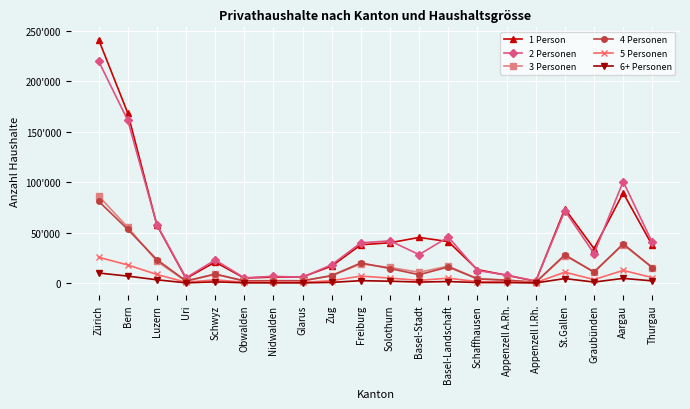

What are all the series names shown in the legend?

1 Person, 2 Personen, 3 Personen, 4 Personen, 5 Personen, 6+ Personen